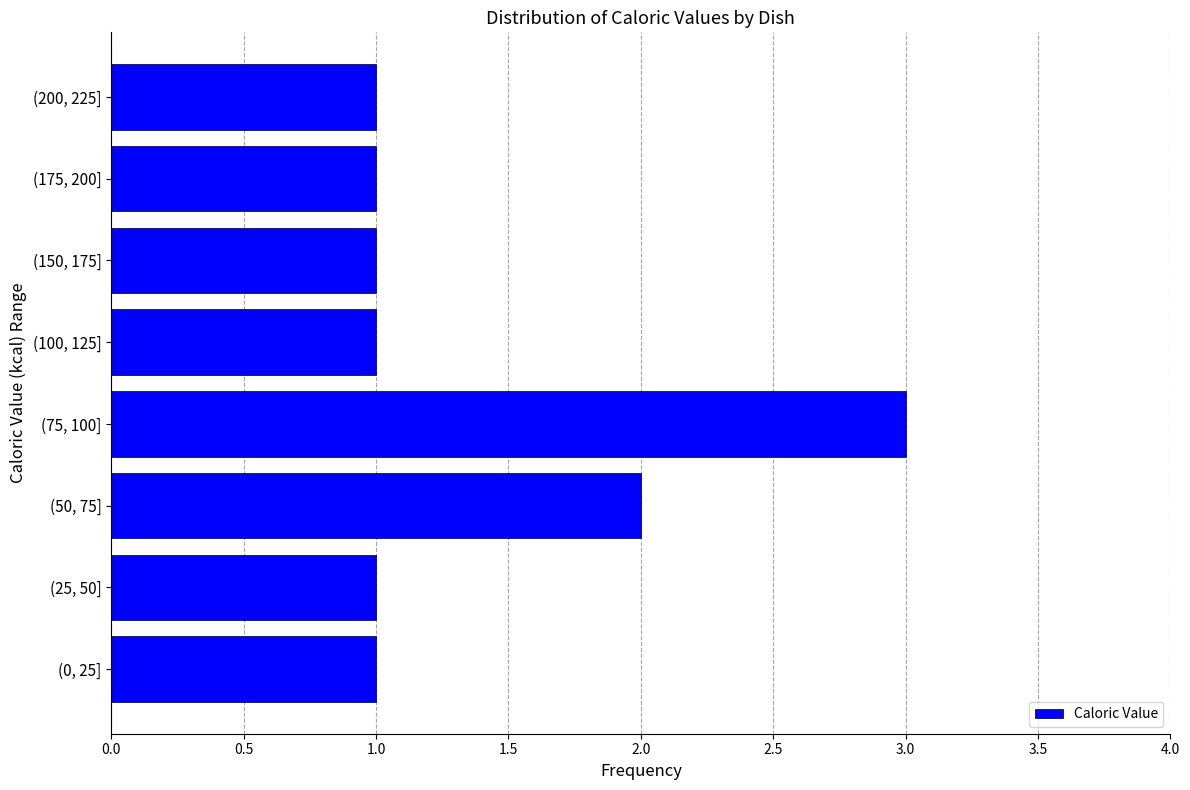

Reading bottom to top, transcribe all the data shown in this chart.

(0, 25]=1	(25, 50]=1	(50, 75]=2	(75, 100]=3	(100, 125]=1	(150, 175]=1	(175, 200]=1	(200, 225]=1